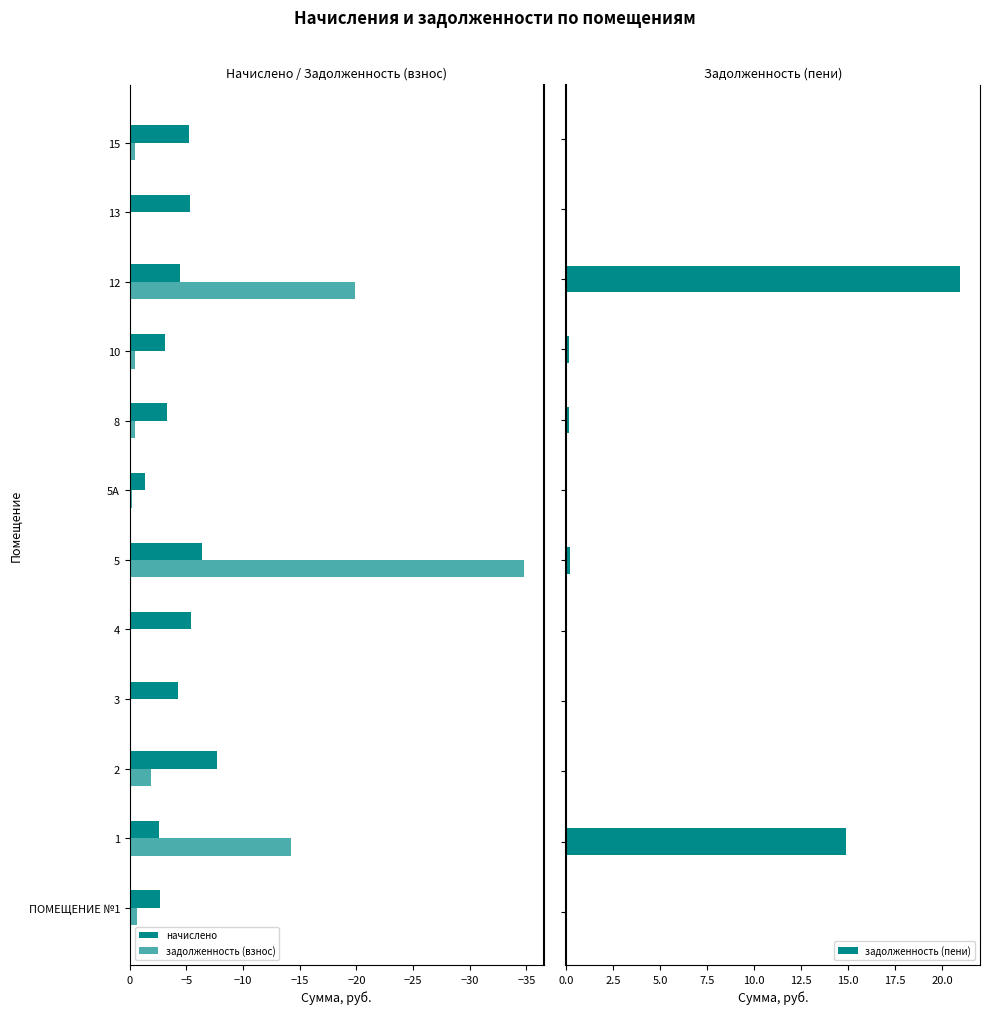

Does the chart contain any negative values?

Yes